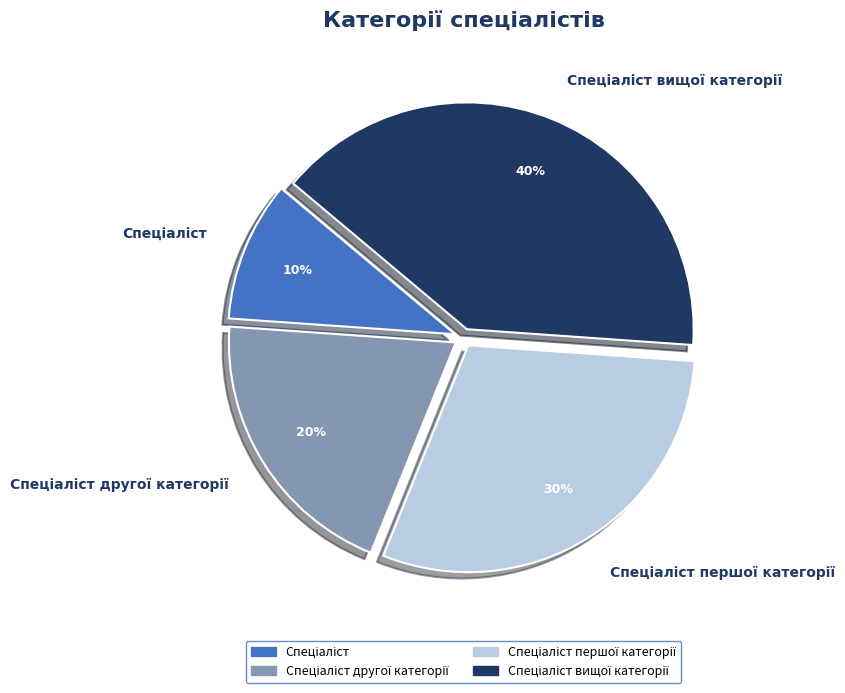

Count the number of slices in the pie.

4